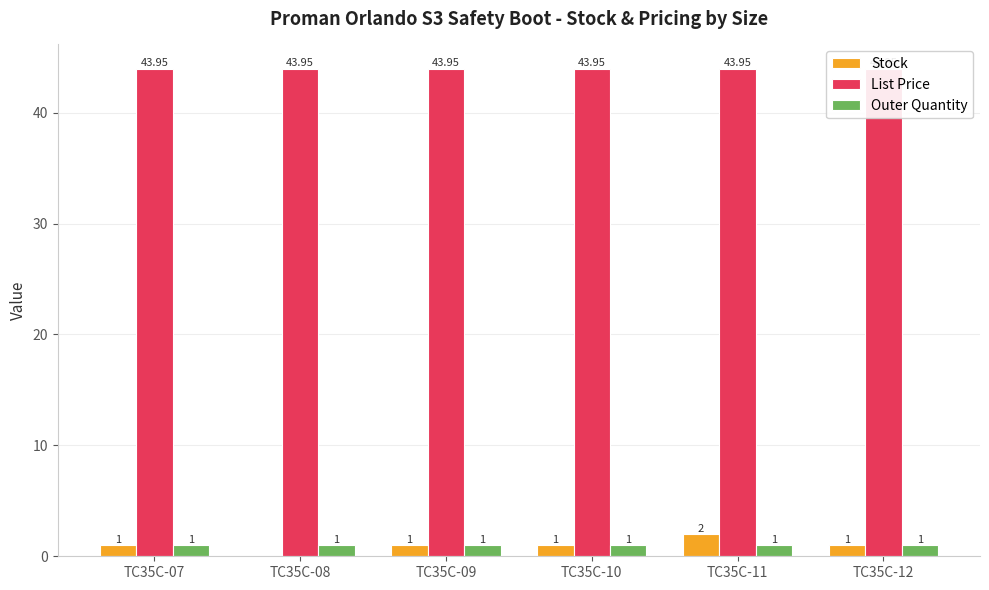

How many categories are shown in the chart?

6